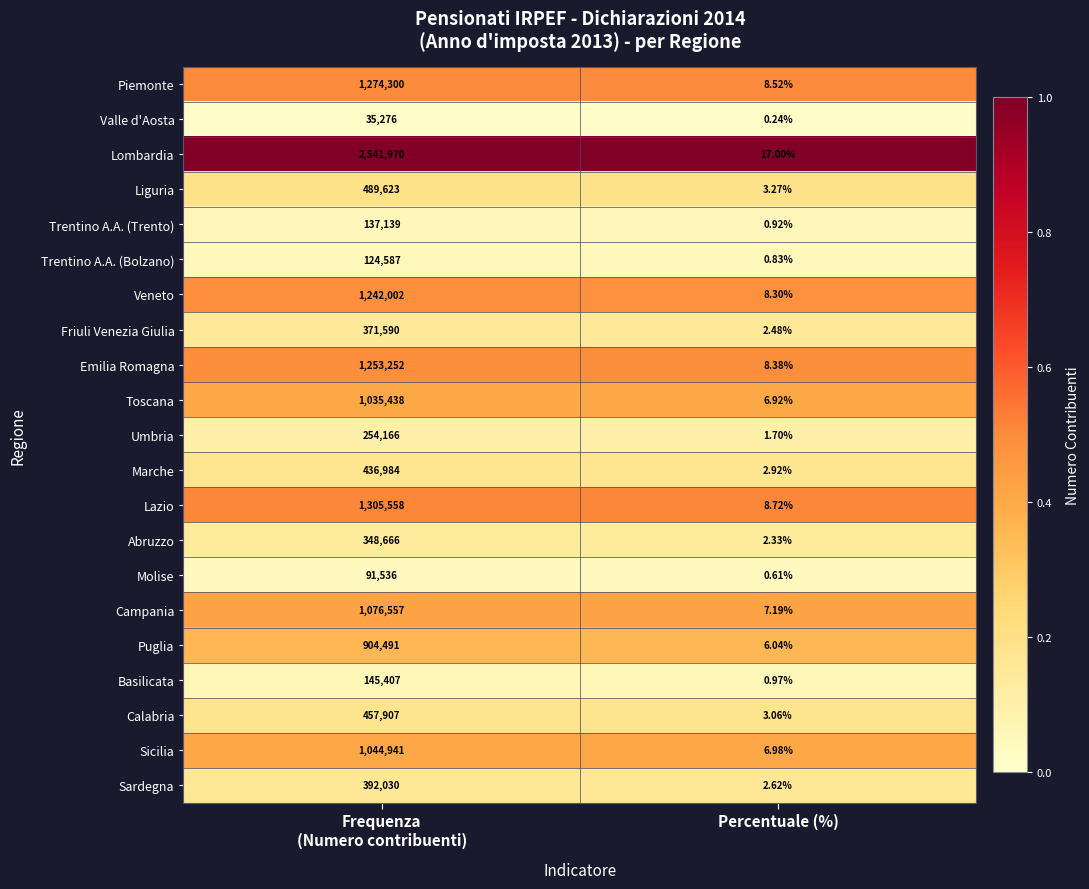

Which series has the widest spread of values?

Lombardia